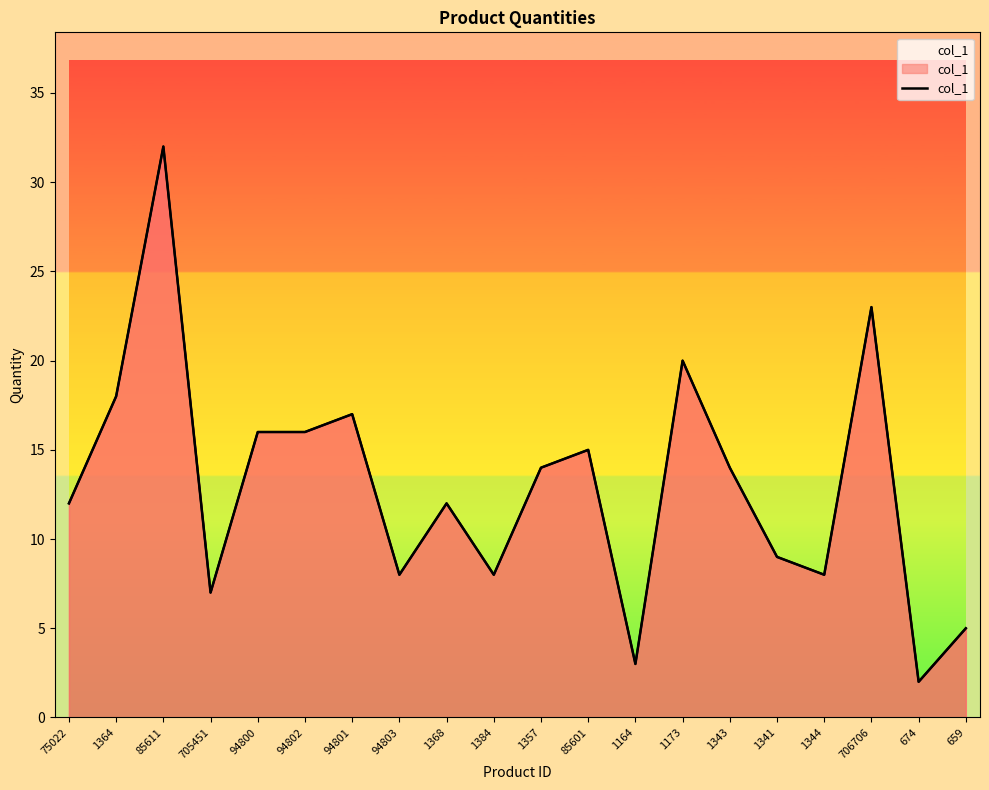

How many points are lower than both their immediate neighbors (excluding endpoints)?

6